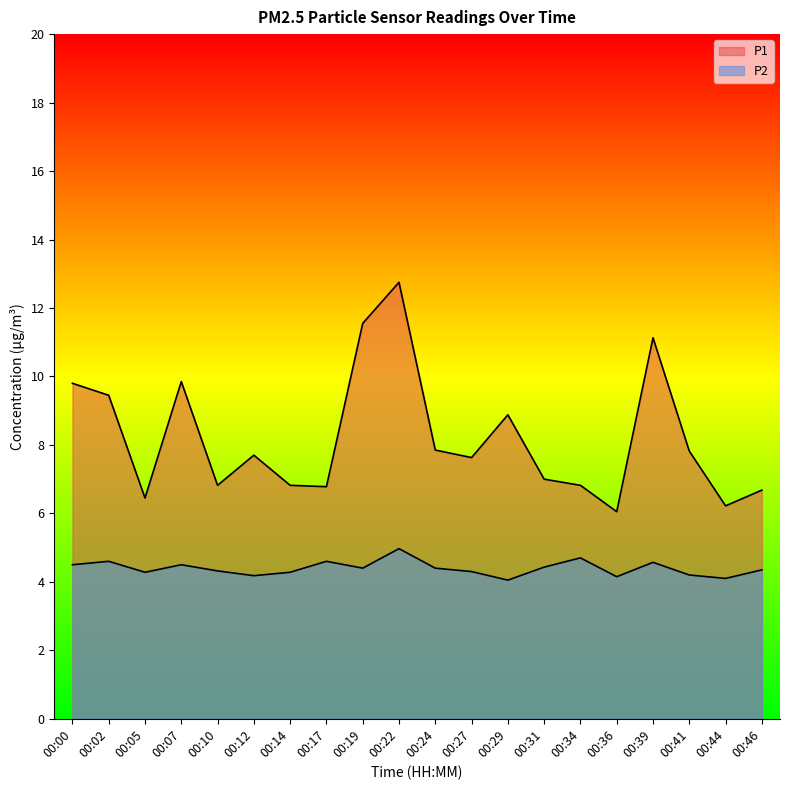

Which series changed the most between 00:14 and 00:17?

P2